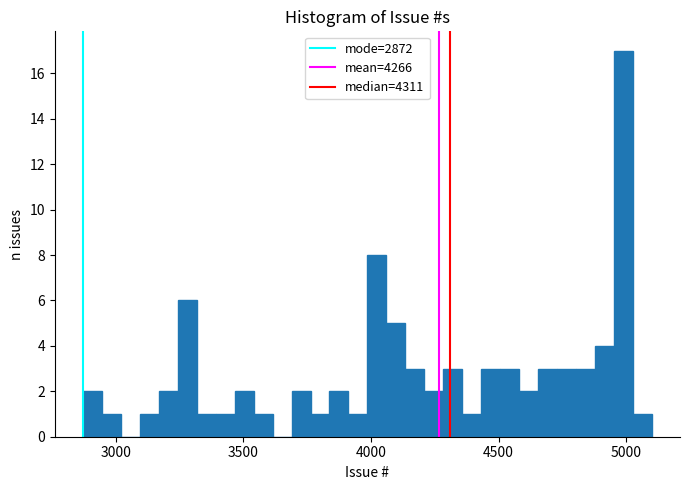

Around what value on the x-axis is the tallest bar? Give the approximate position of its centre, as read against the axis.

5000